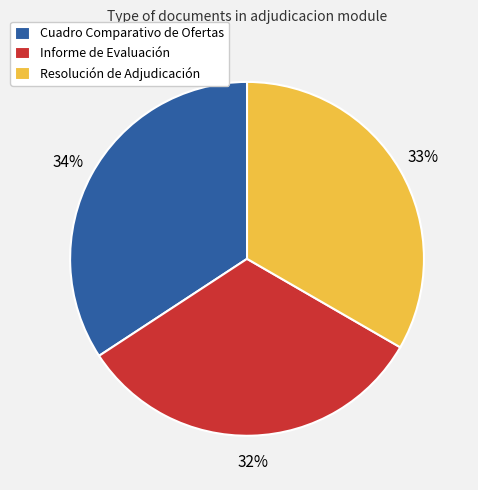

To the nearest percent, what portion does Cuadro Comparativo de Ofertas represent?

34%